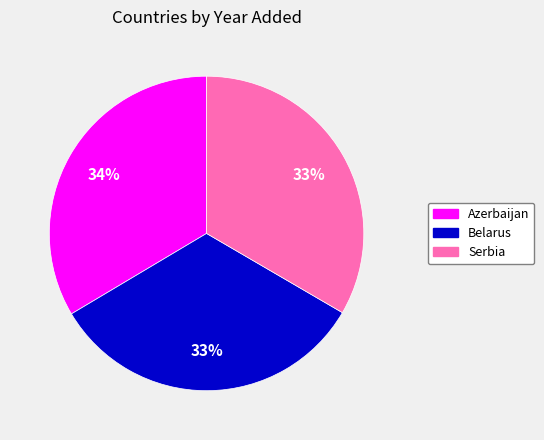

How many segments does this pie chart have?

3